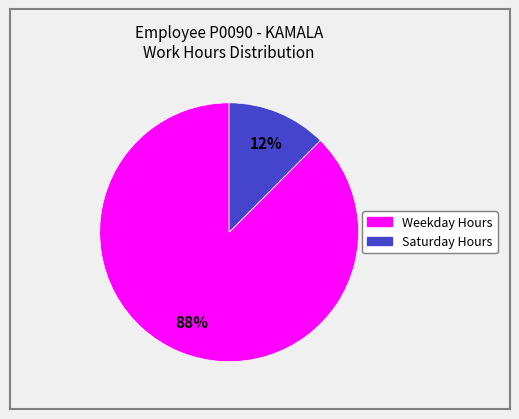

How many slices are in this pie chart?

2